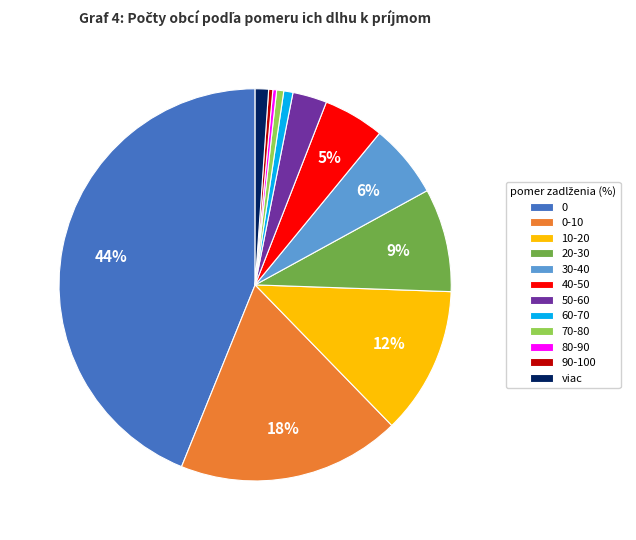

What is the ratio of the value at 10-20 to the value at 0-10?

0.7